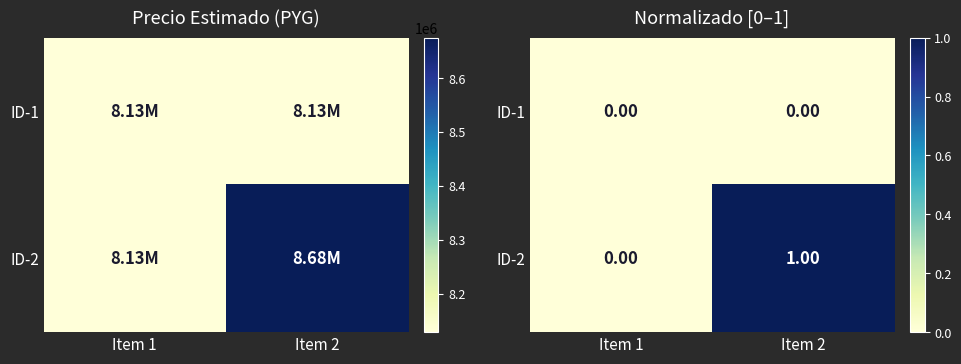

Rank the categories by ID-1 value from lowest to highest.

Item 1, Item 2